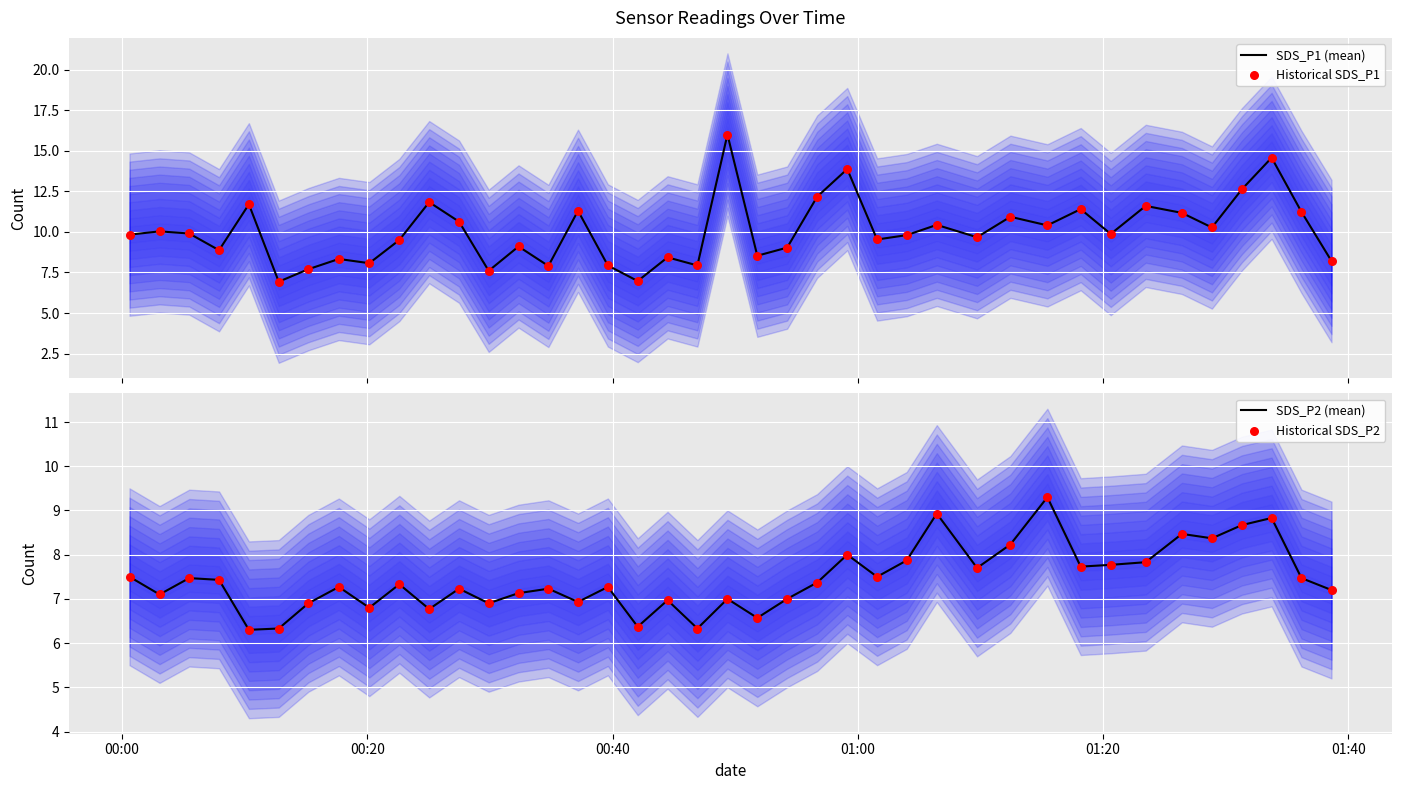

Which series has the largest total across all categories?

SDS_P1 (mean)